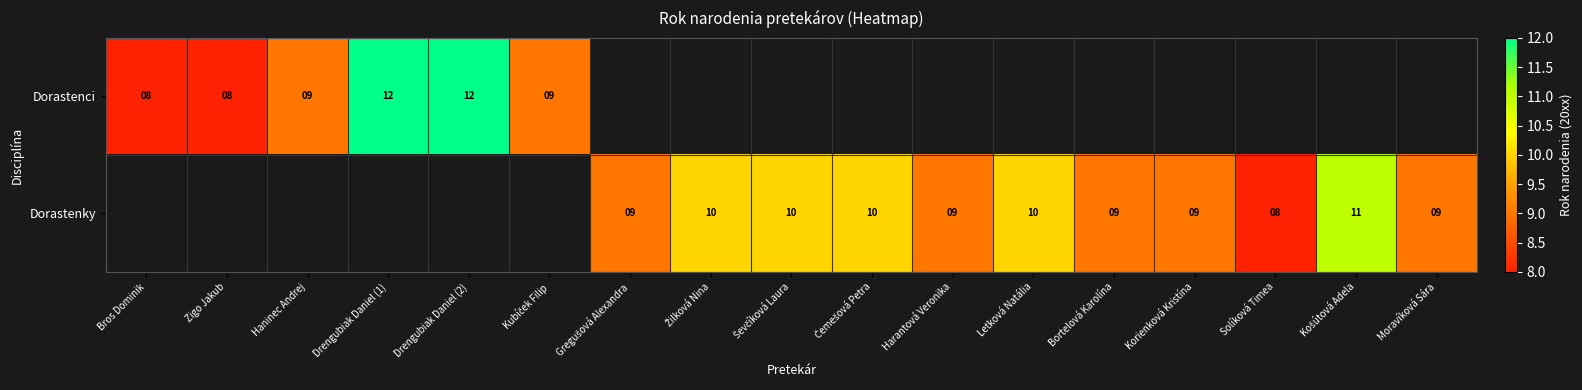

Is the value of Dorastenci at Zigo Jakub greater than the value of Dorastenky at Letková Natália?

No